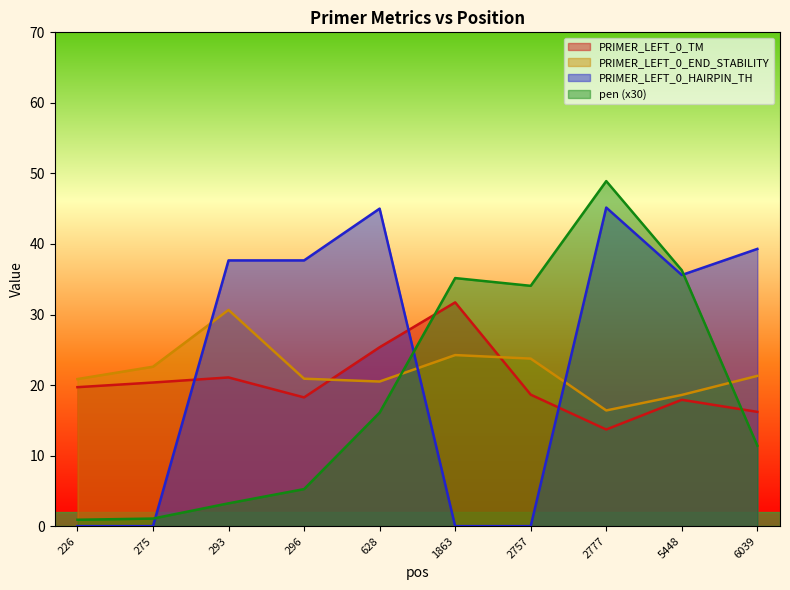

At which label does pen first exceed 16?

628